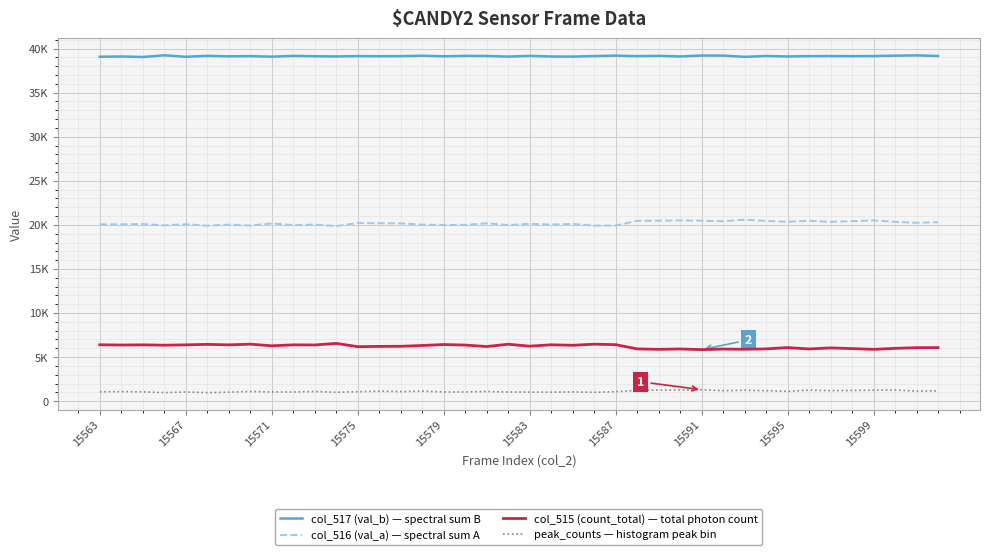

Does the chart have visible grid lines?

Yes